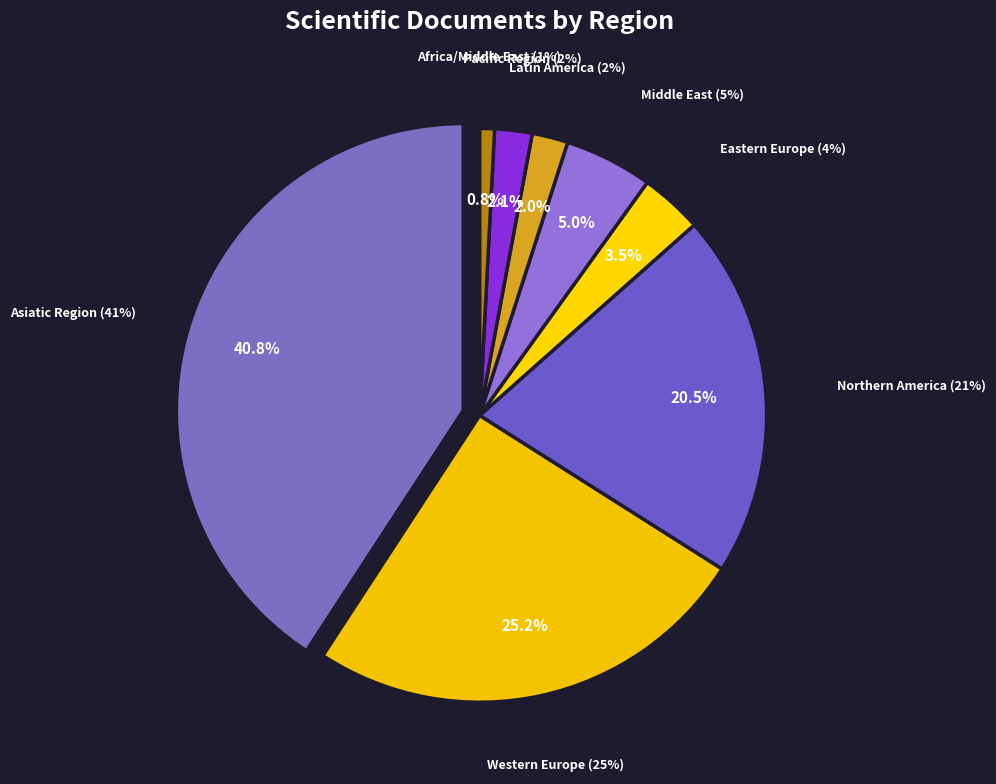

How many slices are in this pie chart?

8